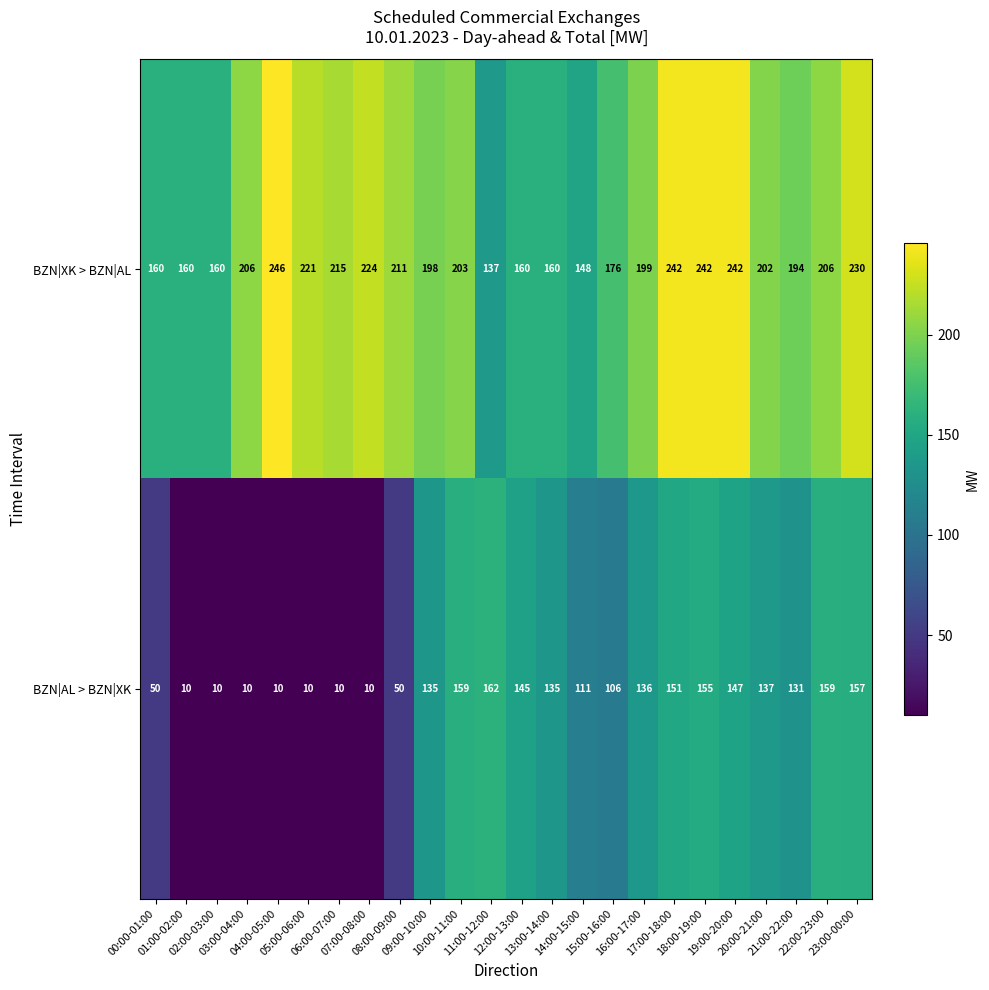

At 01:00-02:00, list the series in order from largest to smallest.

BZN|XK > BZN|AL, BZN|AL > BZN|XK